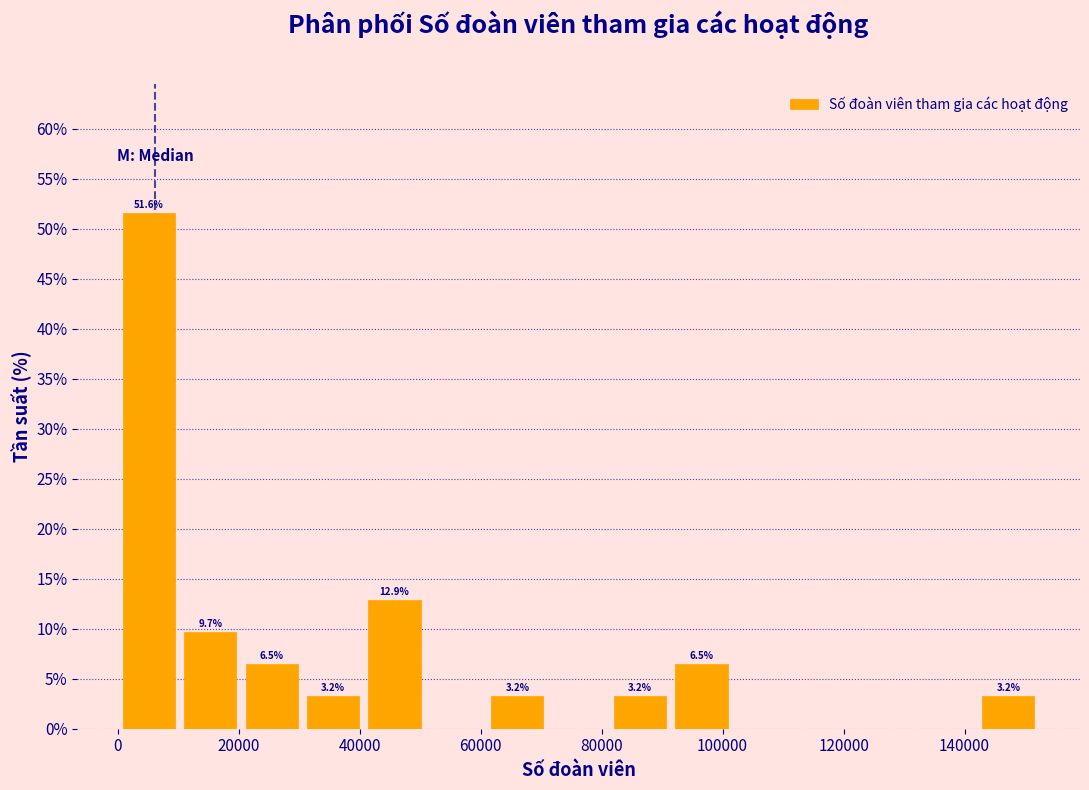

Over which range of the x-axis is the bar tallest?

0 to 10000